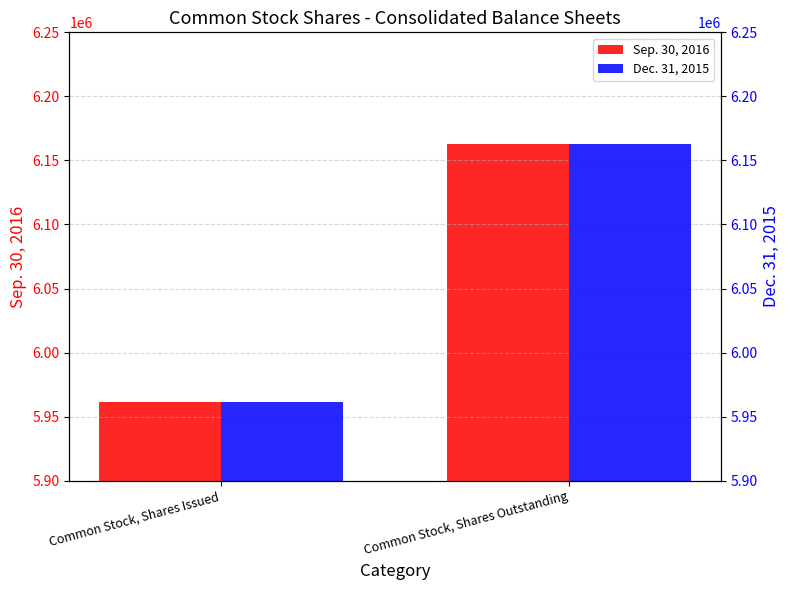

What value does the Dec. 31, 2015 series have at Common Stock, Shares Outstanding?

6162500